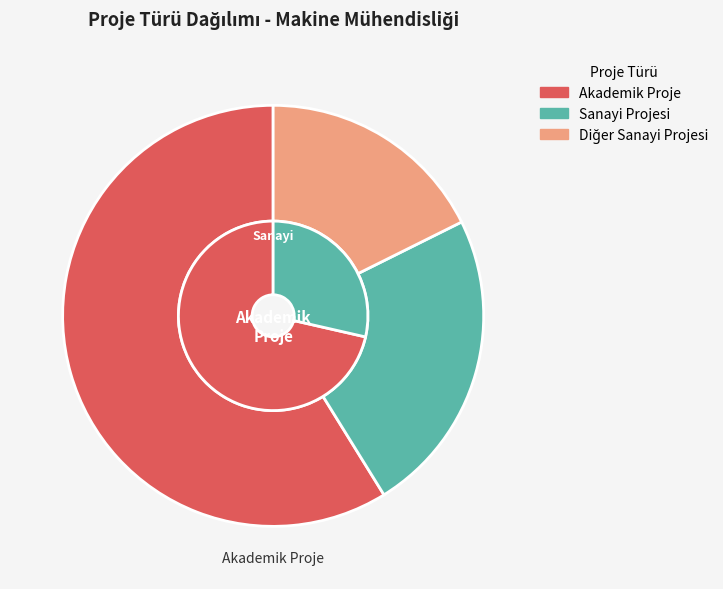

What percentage is the Diğer Sanayi Projesi slice, to the nearest percent?

18%